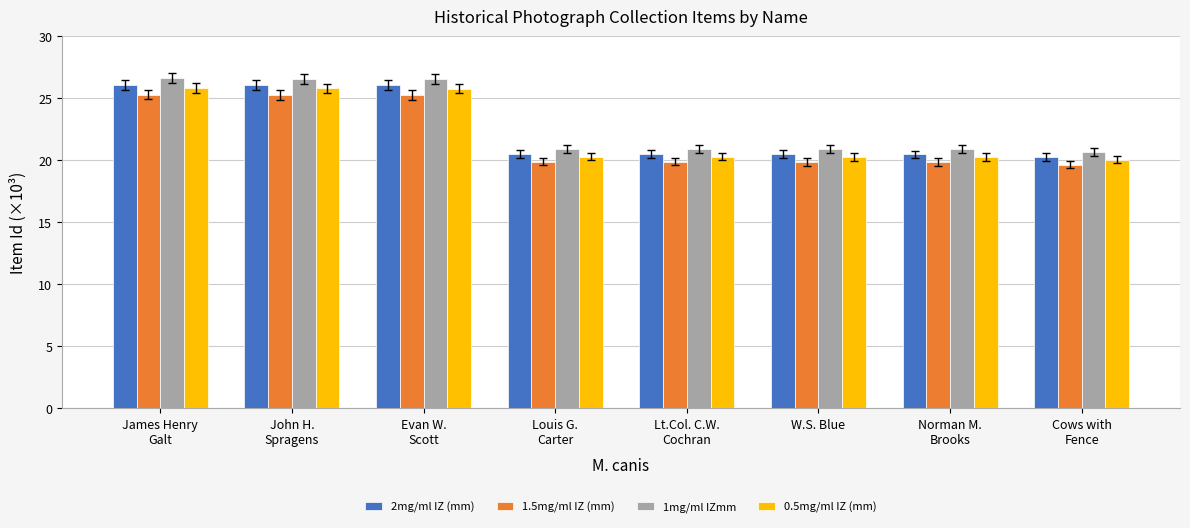

Is it true that 1mg/ml IZmm equals 30.1 at W.S. Blue?

False